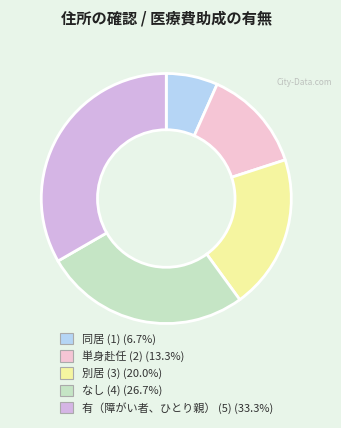

The 同居 (1) slice represents 7% of the pie. True or false?

True